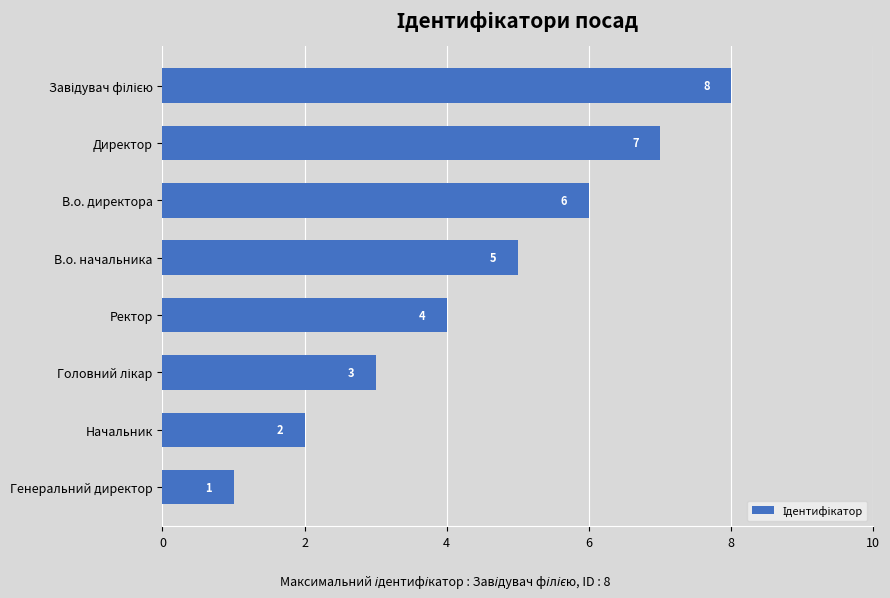

What is the sum of all values?

36